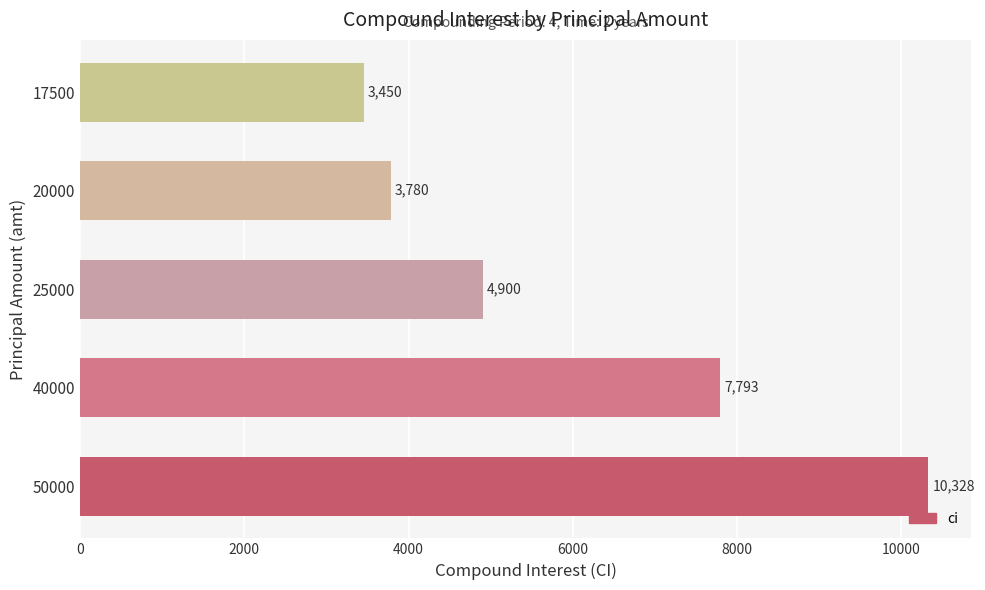

What value does the data have at 25000?

4900.0